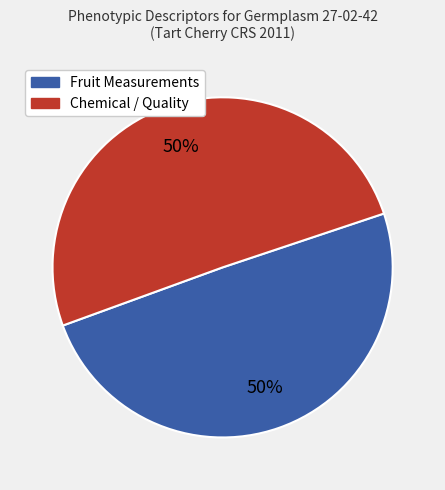

Is the sum of Chemical / Quality and Fruit Measurements greater than half?

Yes